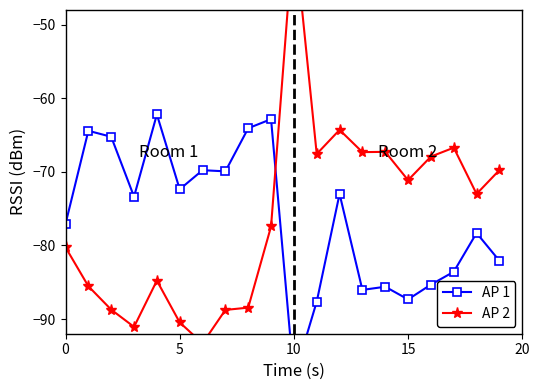

What is the difference between the maximum and minimum values in the AP 1 series?

35.8